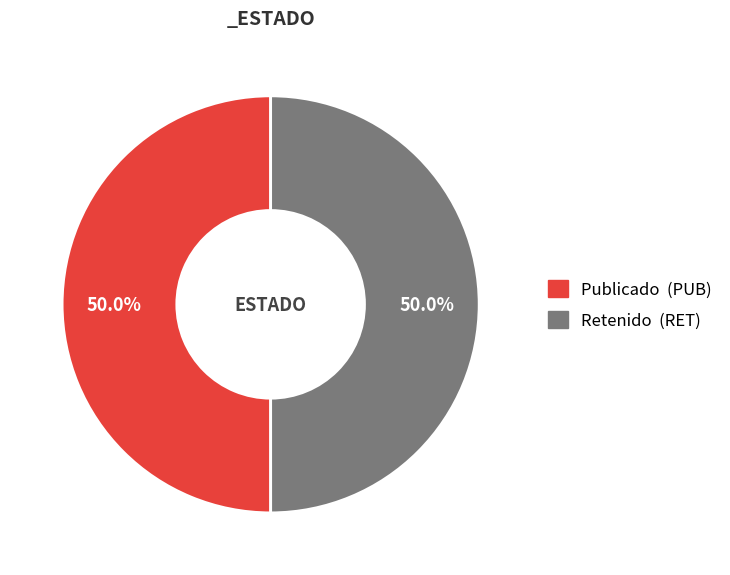

How many segments does this pie chart have?

2